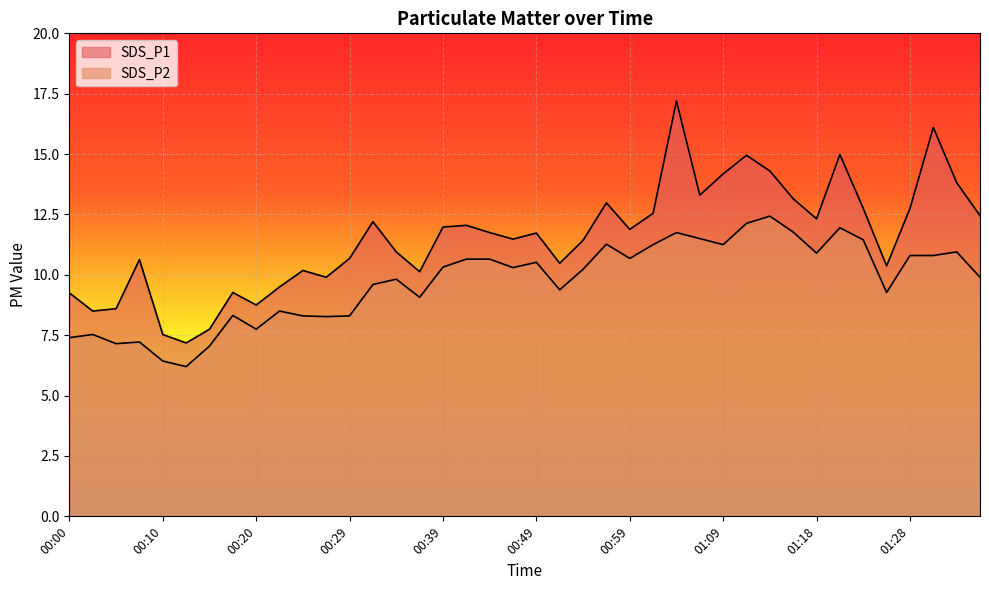

What is the maximum value shown in the chart?

17.2